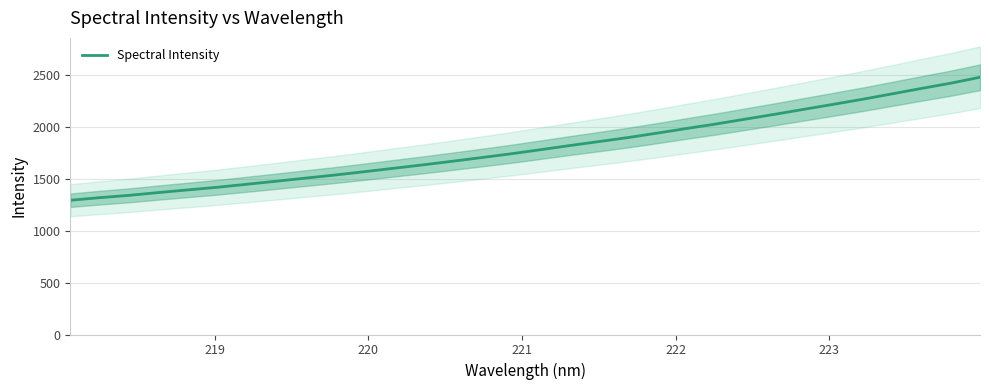

What is the average value?

1803.4